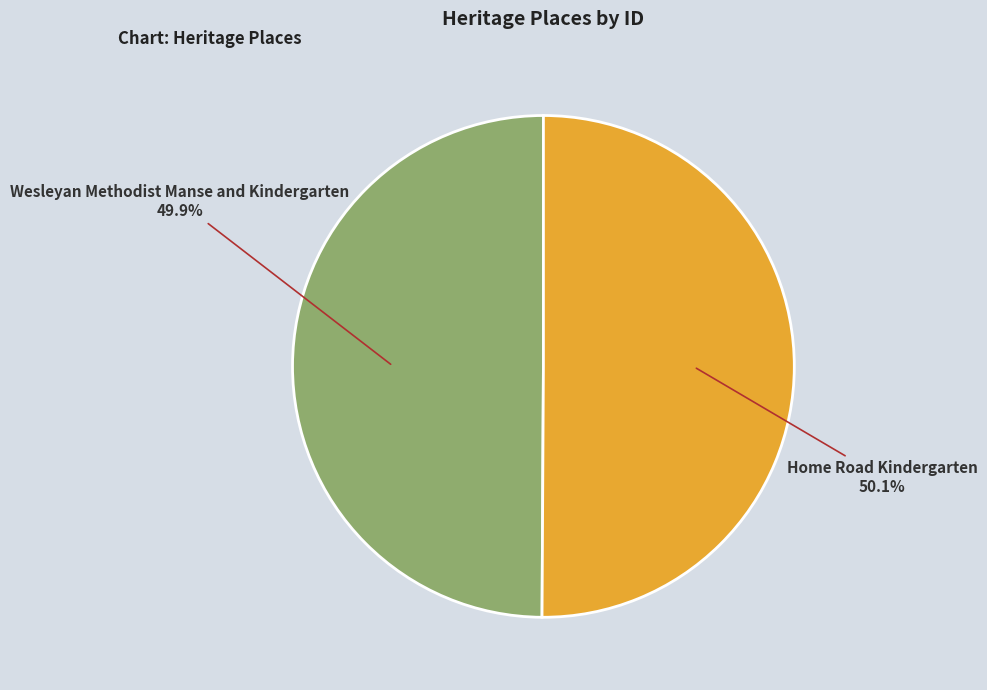

Is there any slice that represents more than half of the pie?

Yes